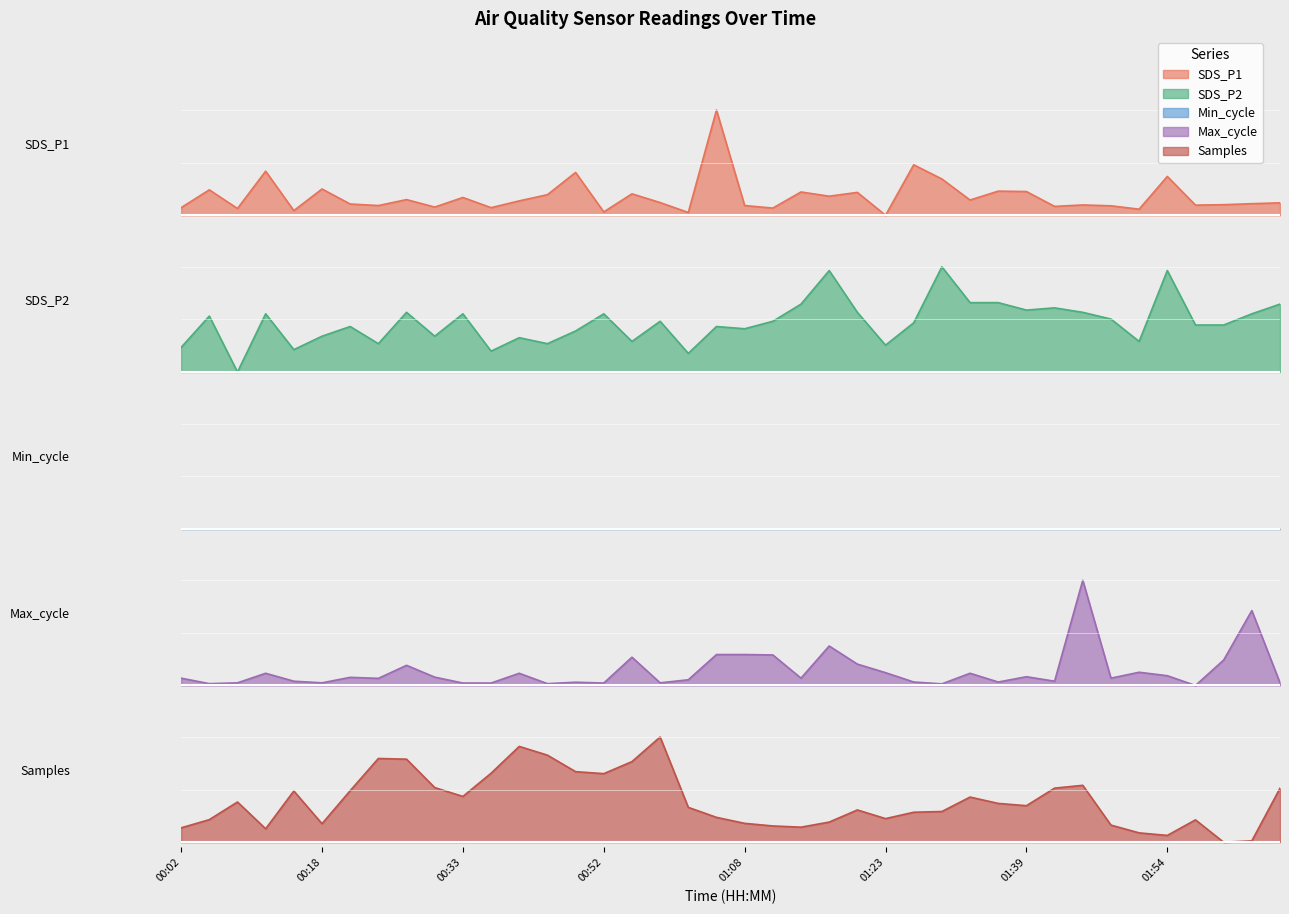

Reading left to right, transcribe all the data shown in this chart.

SDS_P1: 0.1	0.2	0.1	0.4	0.0	0.3	0.1	0.1	0.1	0.1	0.2	0.1	0.1	0.2	0.4	0.0	0.2	0.1	0.0	1.0	0.1	0.1	0.2	0.2	0.2	0.0	0.5	0.3	0.1	0.2	0.2	0.1	0.1	0.1	0.1	0.4	0.1	0.1	0.1	0.1
SDS_P2: 0.2	0.5	0.0	0.6	0.2	0.3	0.4	0.3	0.6	0.3	0.6	0.2	0.3	0.3	0.4	0.6	0.3	0.5	0.2	0.4	0.4	0.5	0.6	1.0	0.6	0.3	0.5	1.0	0.7	0.7	0.6	0.6	0.6	0.5	0.3	1.0	0.4	0.4	0.6	0.6
Max_cycle: 0.1	0.0	0.0	0.1	0.0	0.0	0.1	0.1	0.2	0.1	0.0	0.0	0.1	0.0	0.0	0.0	0.3	0.0	0.1	0.3	0.3	0.3	0.1	0.4	0.2	0.1	0.0	0.0	0.1	0.0	0.1	0.0	1.0	0.1	0.1	0.1	0.0	0.2	0.7	0.0
Samples: 0.1	0.2	0.4	0.1	0.5	0.2	0.5	0.8	0.8	0.5	0.4	0.7	0.9	0.8	0.7	0.7	0.8	1.0	0.3	0.2	0.2	0.2	0.1	0.2	0.3	0.2	0.3	0.3	0.4	0.4	0.3	0.5	0.5	0.2	0.1	0.1	0.2	0.0	0.0	0.5